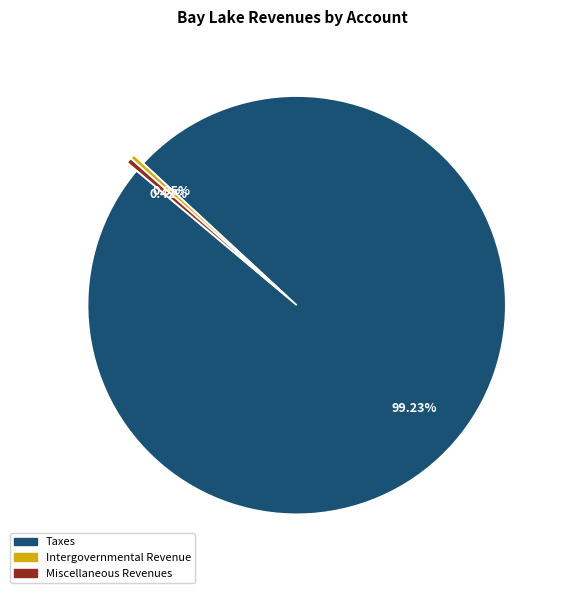

What is the largest slice in the pie chart?

Taxes